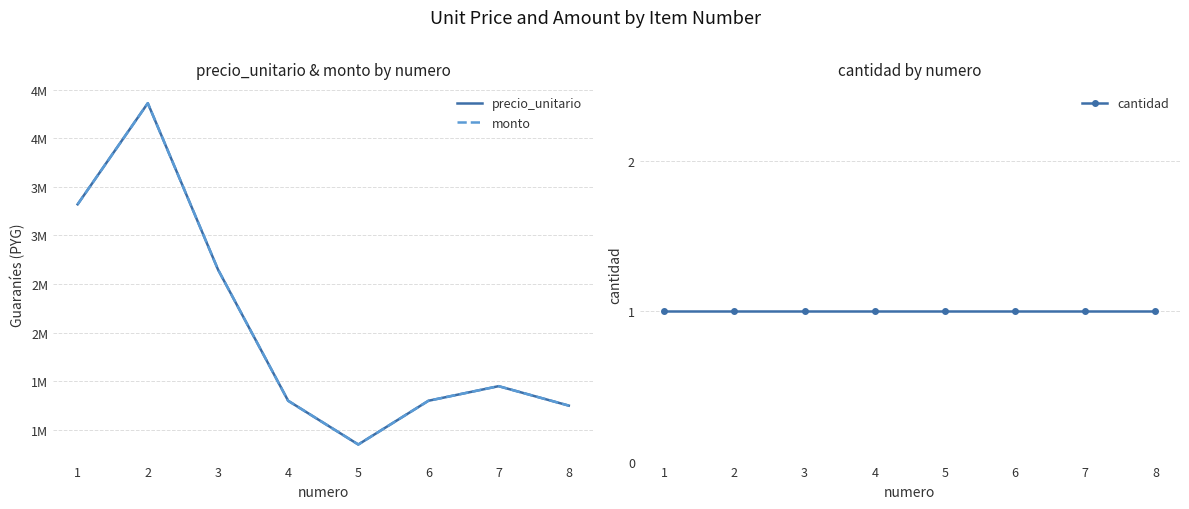

Reading left to right, what are all the values shown in this chart?

precio_unitario: 3320000	4360000	2650000	1300000	850000	1300000	1450000	1250000
monto: 3320000	4360000	2650000	1300000	850000	1300000	1450000	1250000
cantidad: 1	1	1	1	1	1	1	1